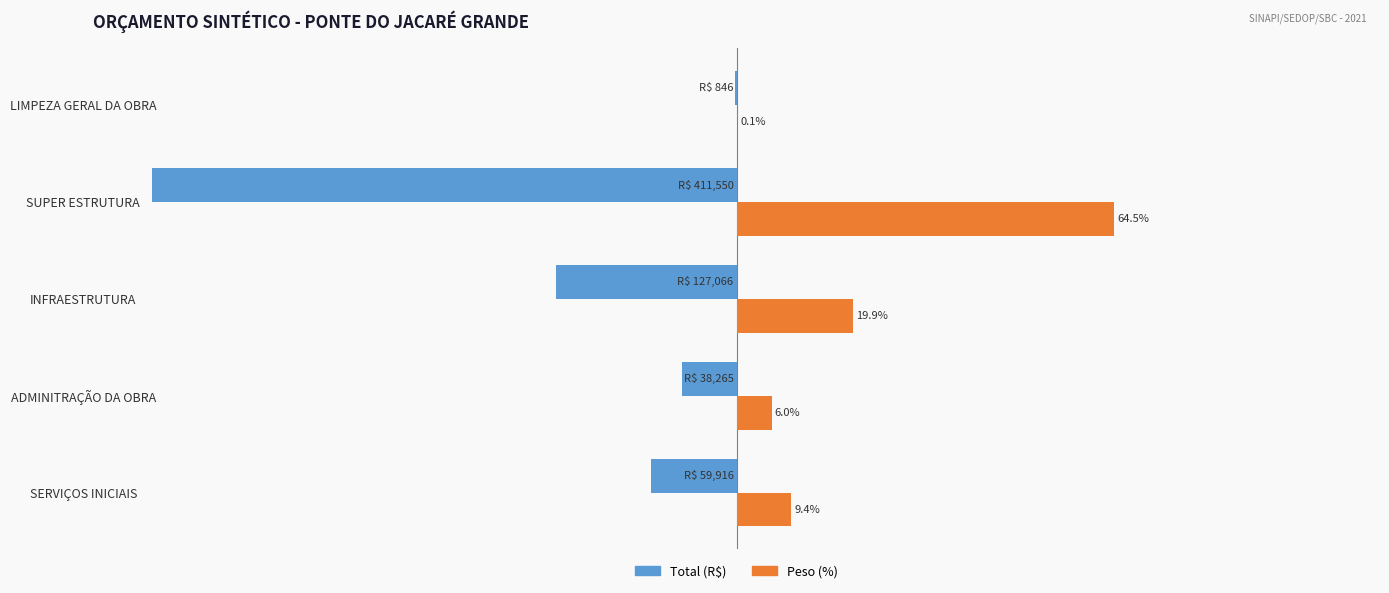

Between ADMINITRAÇÃO DA OBRA and SUPER ESTRUTURA, which series saw the biggest shift?

Total (R$)